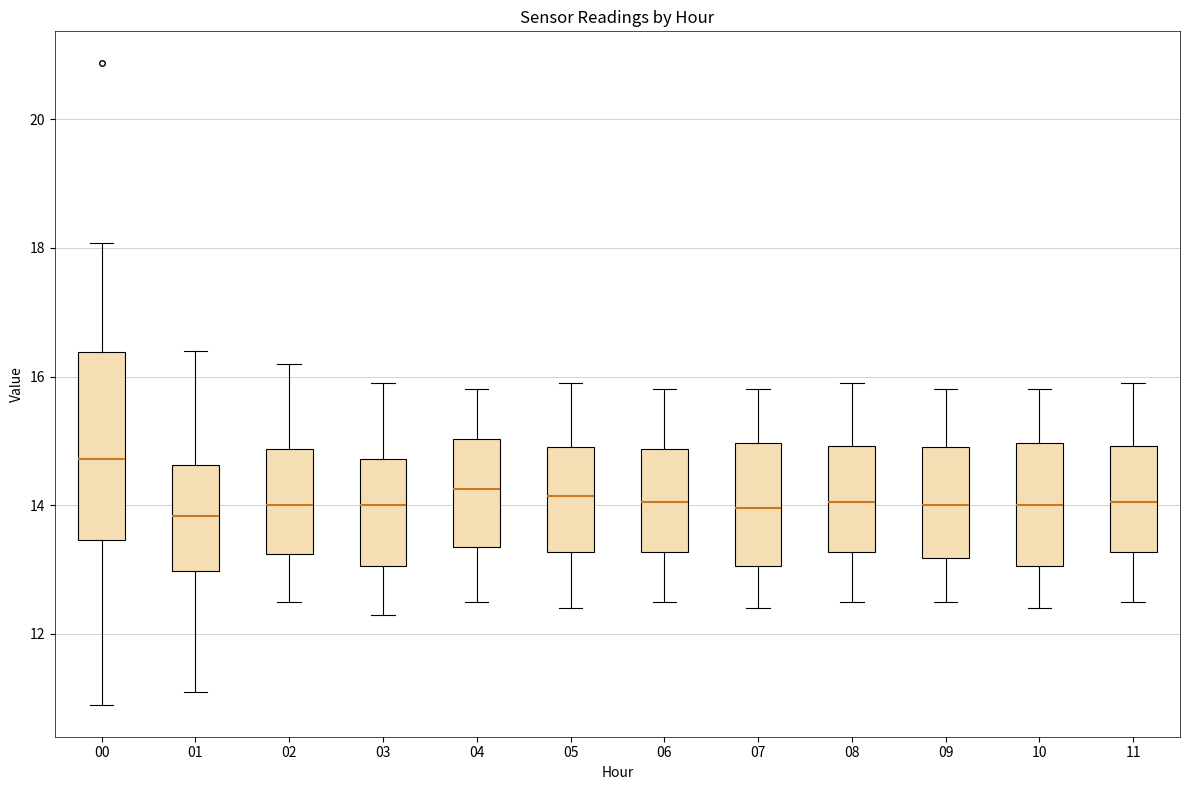

Which box is the tallest, from its lower edge to its upper edge?

00